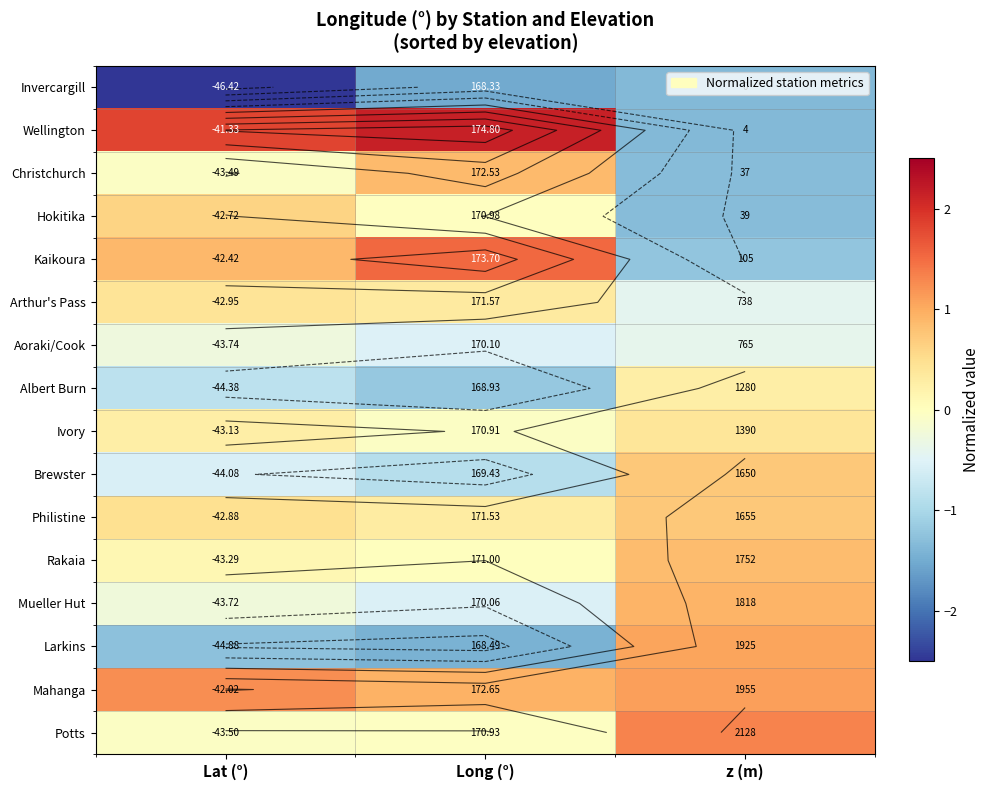

Which series has the widest spread of values?

Wellington